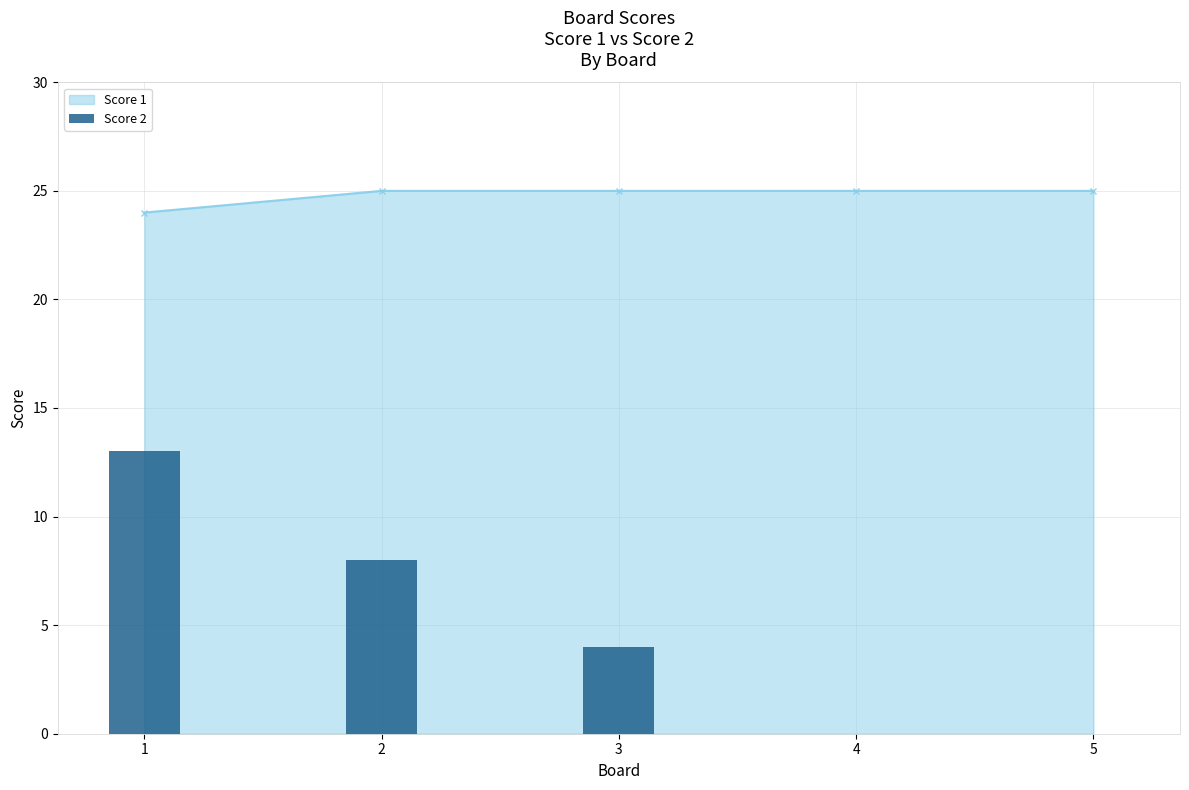

How many values are above zero?

3